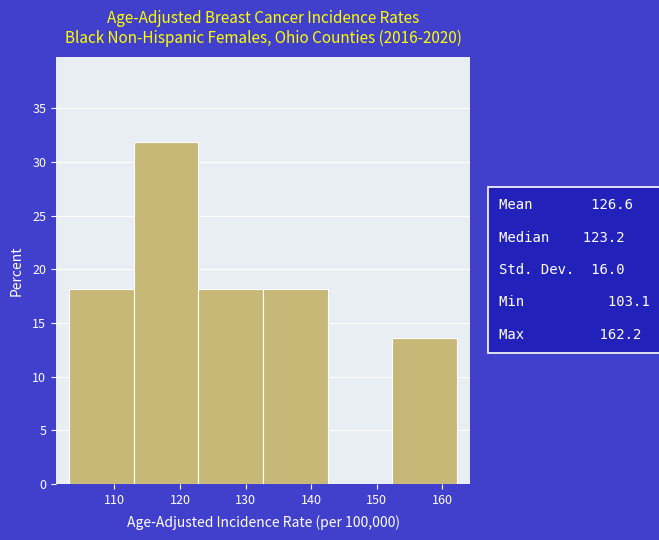

Reading left to right, transcribe this chart: for each bar, give the range it covers on the x-axis and its height. Neither the bar edges nor the heights are printed on the chart, so give them approximately, as read against the axes.

103 to 113: 18.0
113 to 123: 32.0
123 to 133: 18.0
133 to 143: 18.0
143 to 152: 0
152 to 162: 13.5